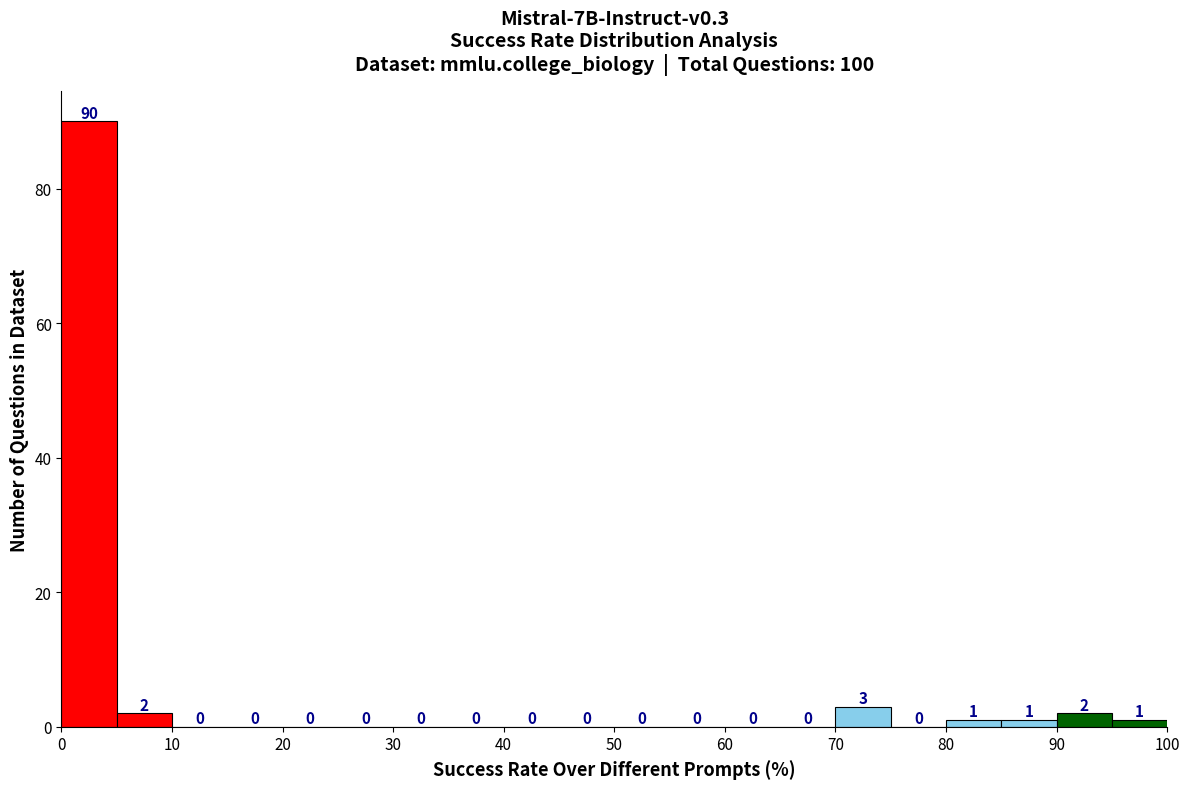

What is the height of the bar covering 70 to 75 on the x-axis?

3